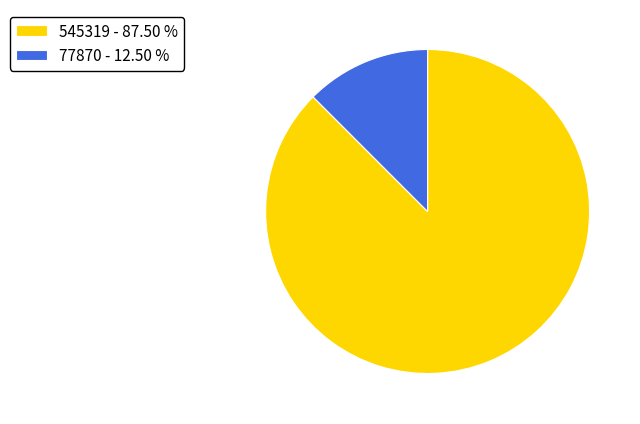

Count the number of slices in the pie.

2